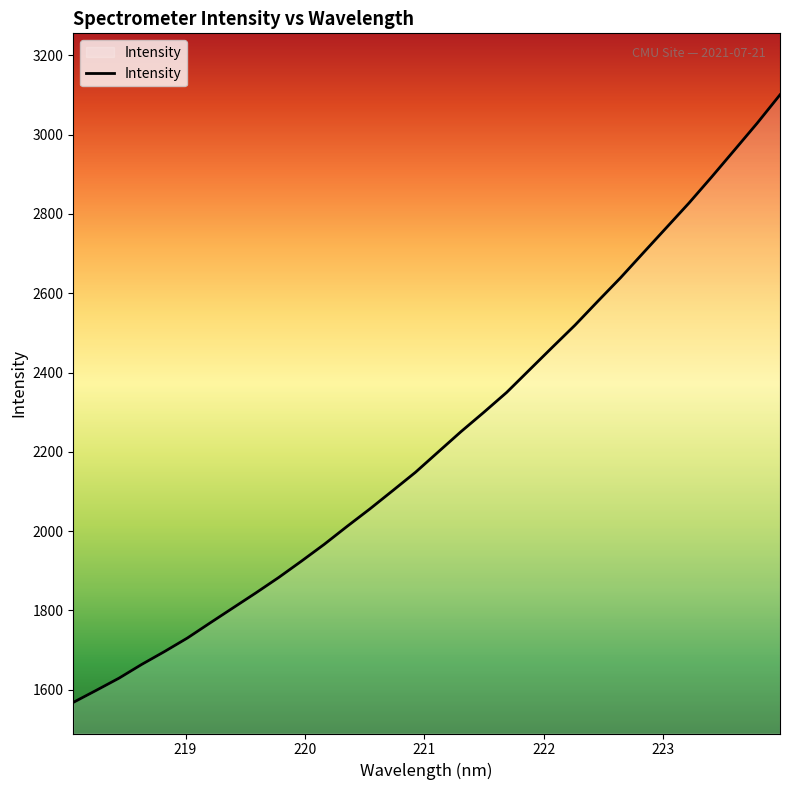

What is the difference between the maximum and minimum values?

1532.3